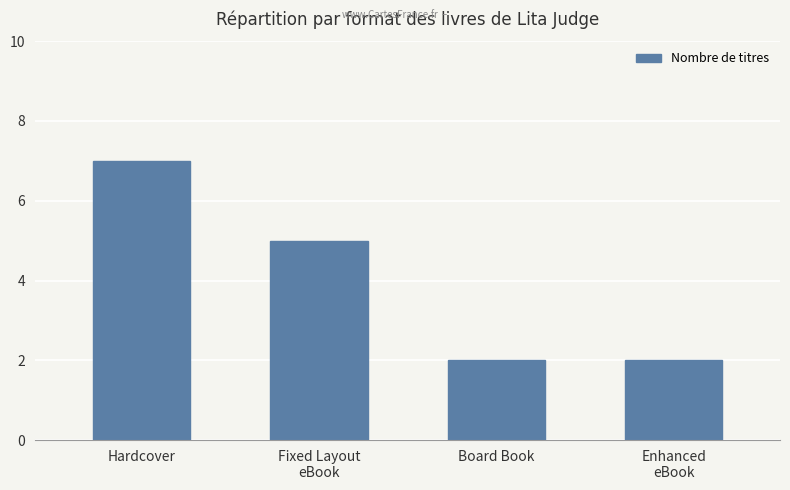

What position from the right is Enhanced
eBook?

1